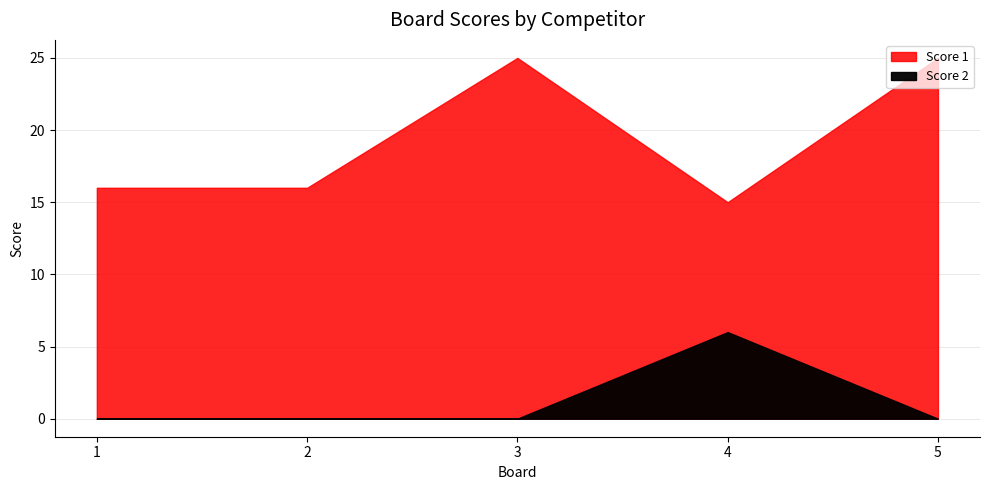

Reading left to right, transcribe all the data shown in this chart.

Score 1: 16	16	25	15	25
Score 2: 0	0	0	6	0